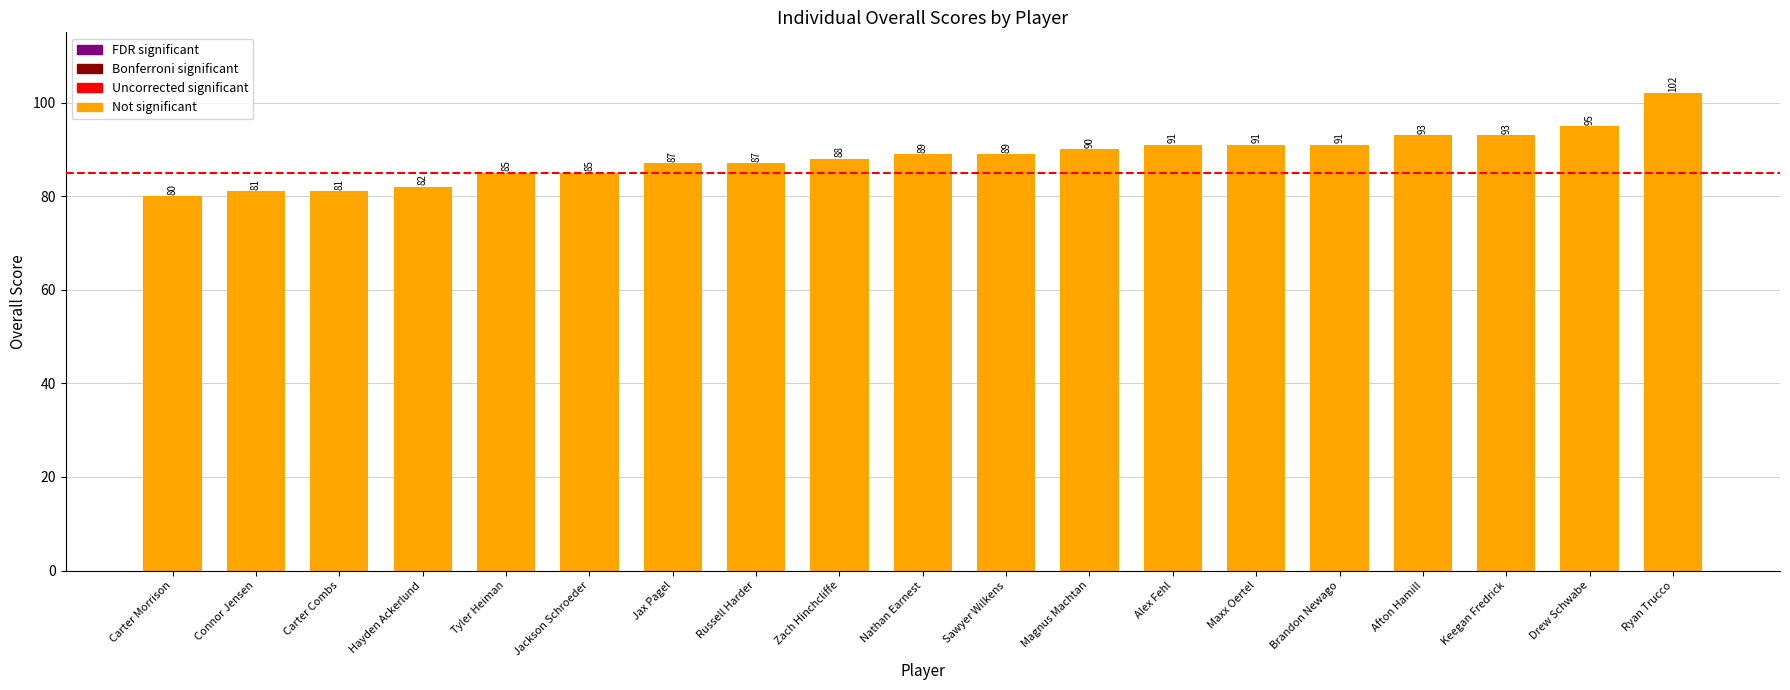

What is the ratio of the value at Carter Morrison to the value at Drew Schwabe?

0.8